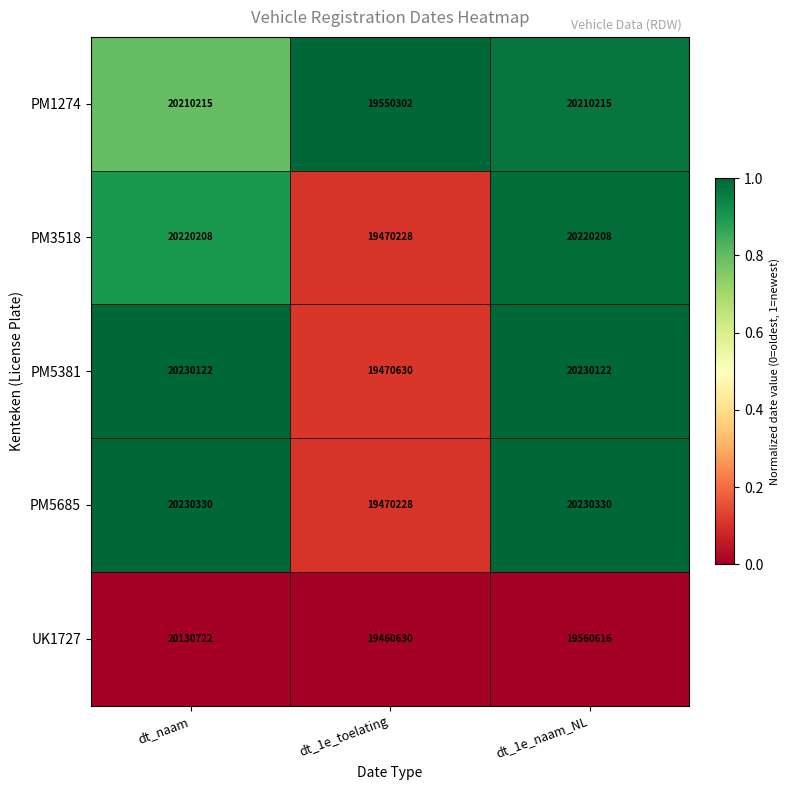

Rank the series at dt_1e_naam_NL from highest to lowest value.

PM5685, PM5381, PM3518, PM1274, UK1727